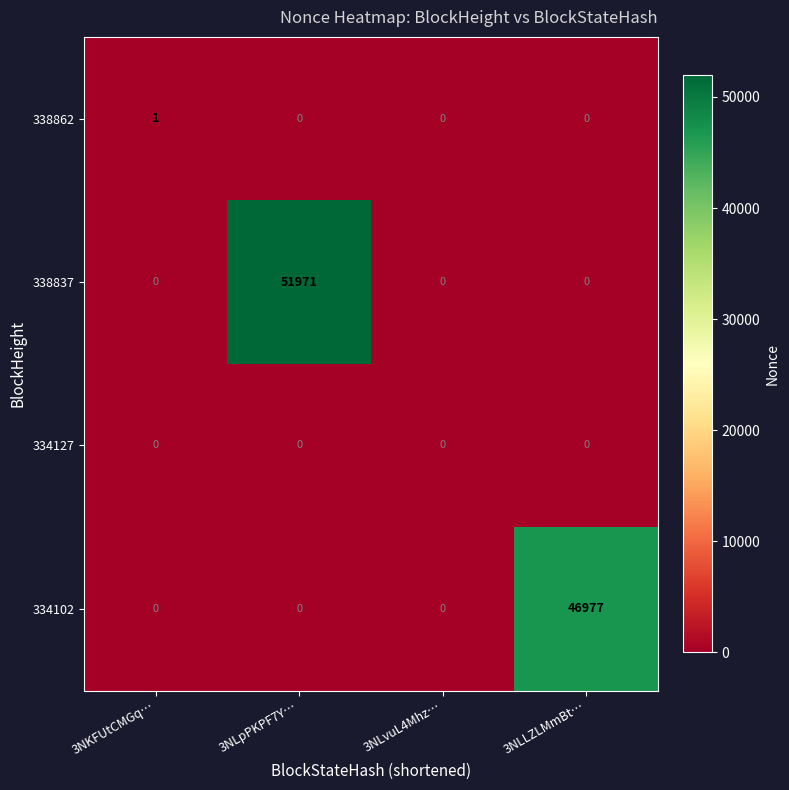

Which category has the highest value across all series?

3NLpPKPF7Y…